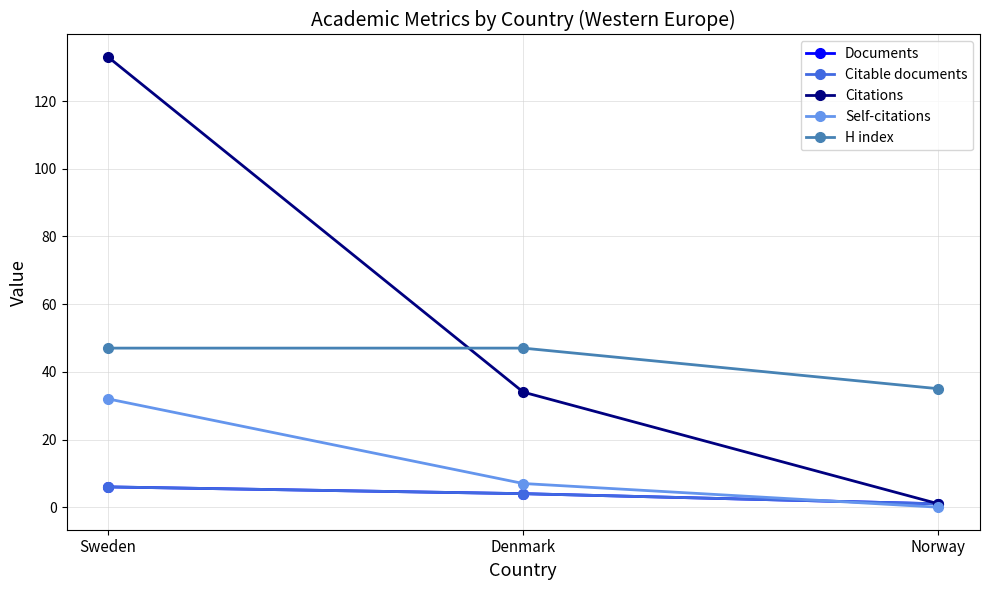

What is the spread (max minus min) of values at Sweden?

127